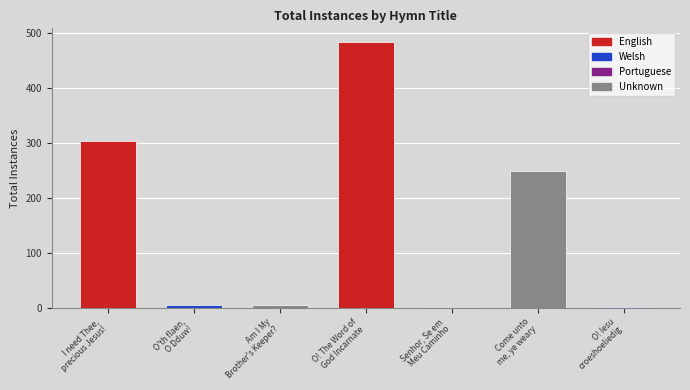

Which has a higher value, Come unto
me, ye weary or O'th flaen,
O Dduw!?

Come unto
me, ye weary